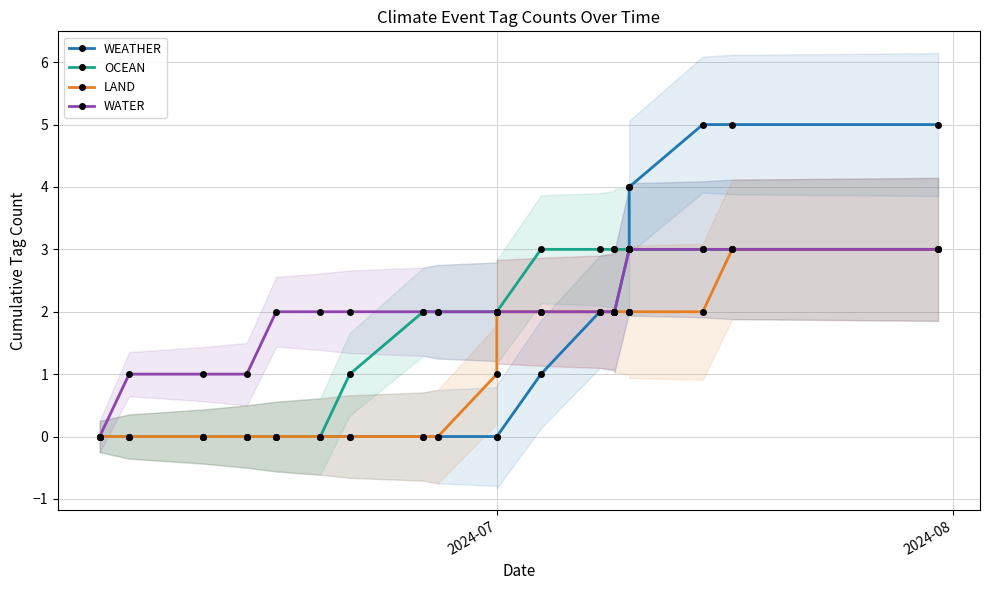

Which series has the largest range (max minus min)?

WEATHER